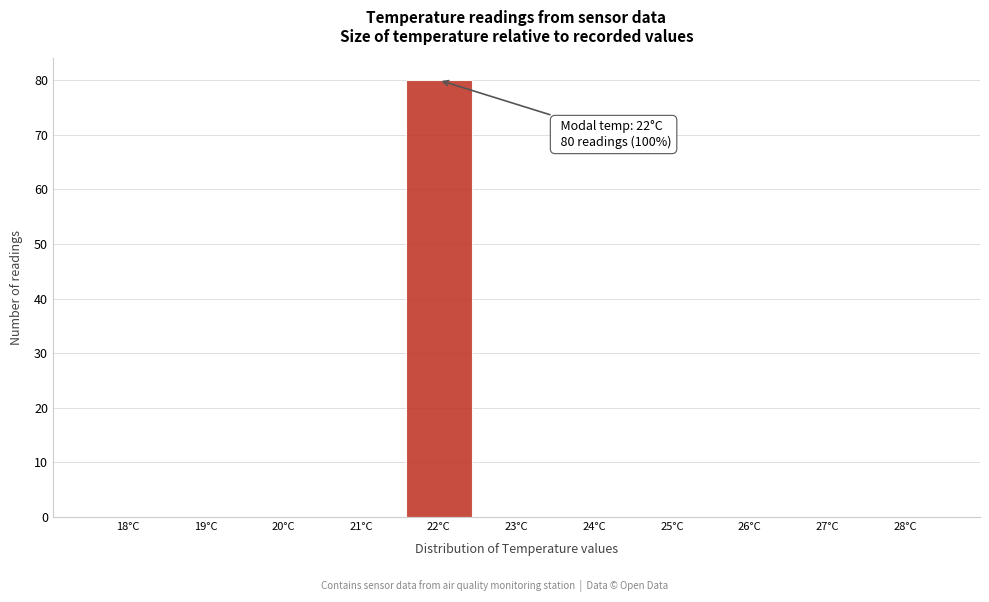

Reading left to right, extract all data points from this chart.

18°C=0	19°C=0	20°C=0	21°C=0	22°C=80	23°C=0	24°C=0	25°C=0	26°C=0	27°C=0	28°C=0